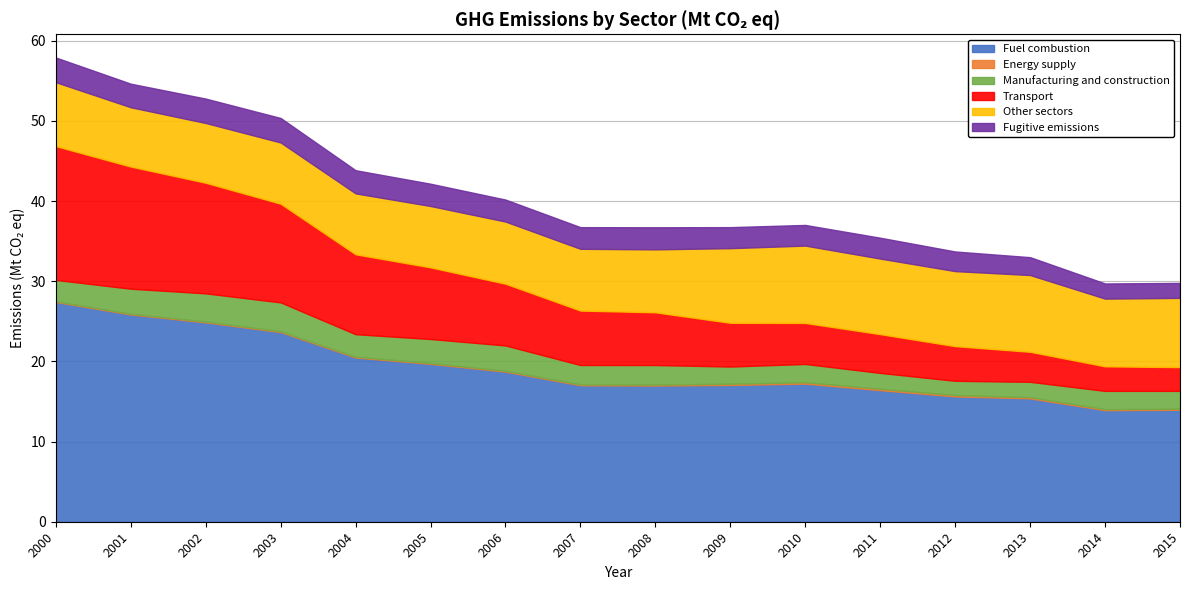

True or false: Transport and Energy supply cross at least once.

False